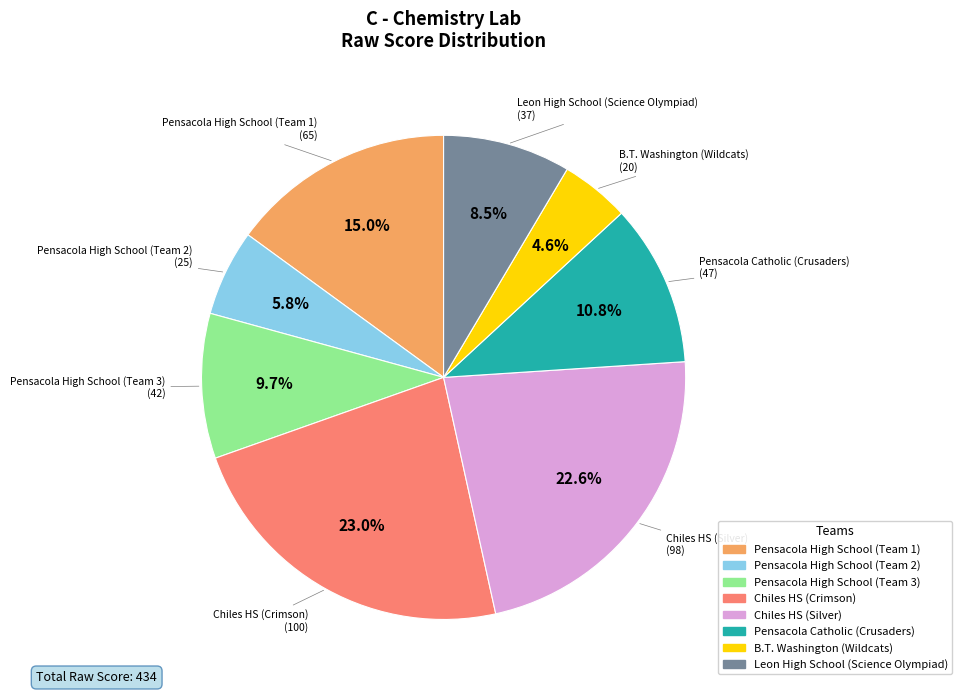

Which has a higher value, B.T. Washington (Wildcats) or Leon High School (Science Olympiad)?

Leon High School (Science Olympiad)